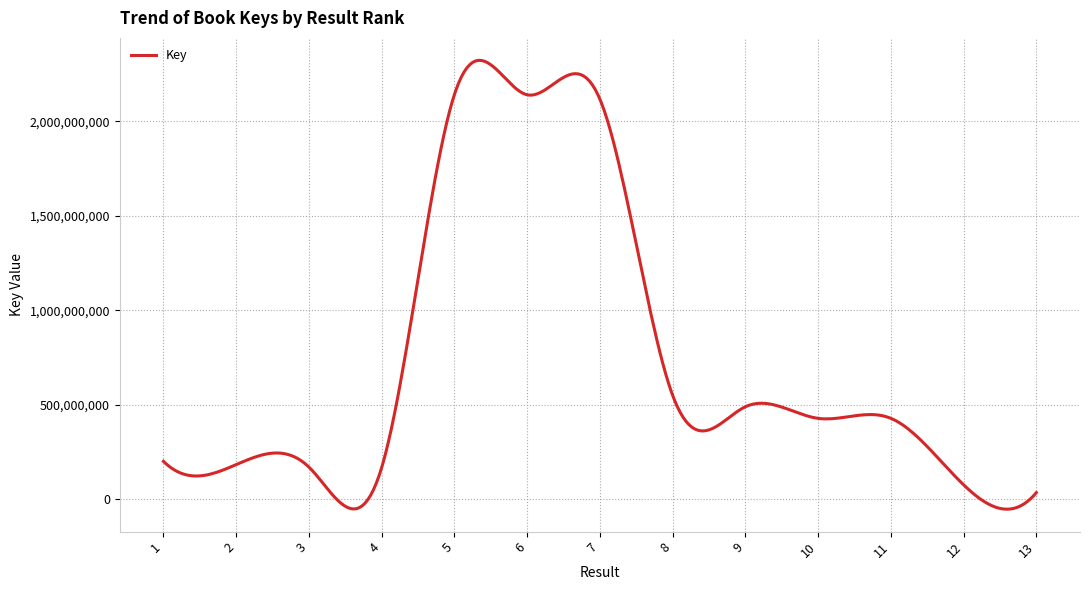

What is the greatest value displayed?

2142382186